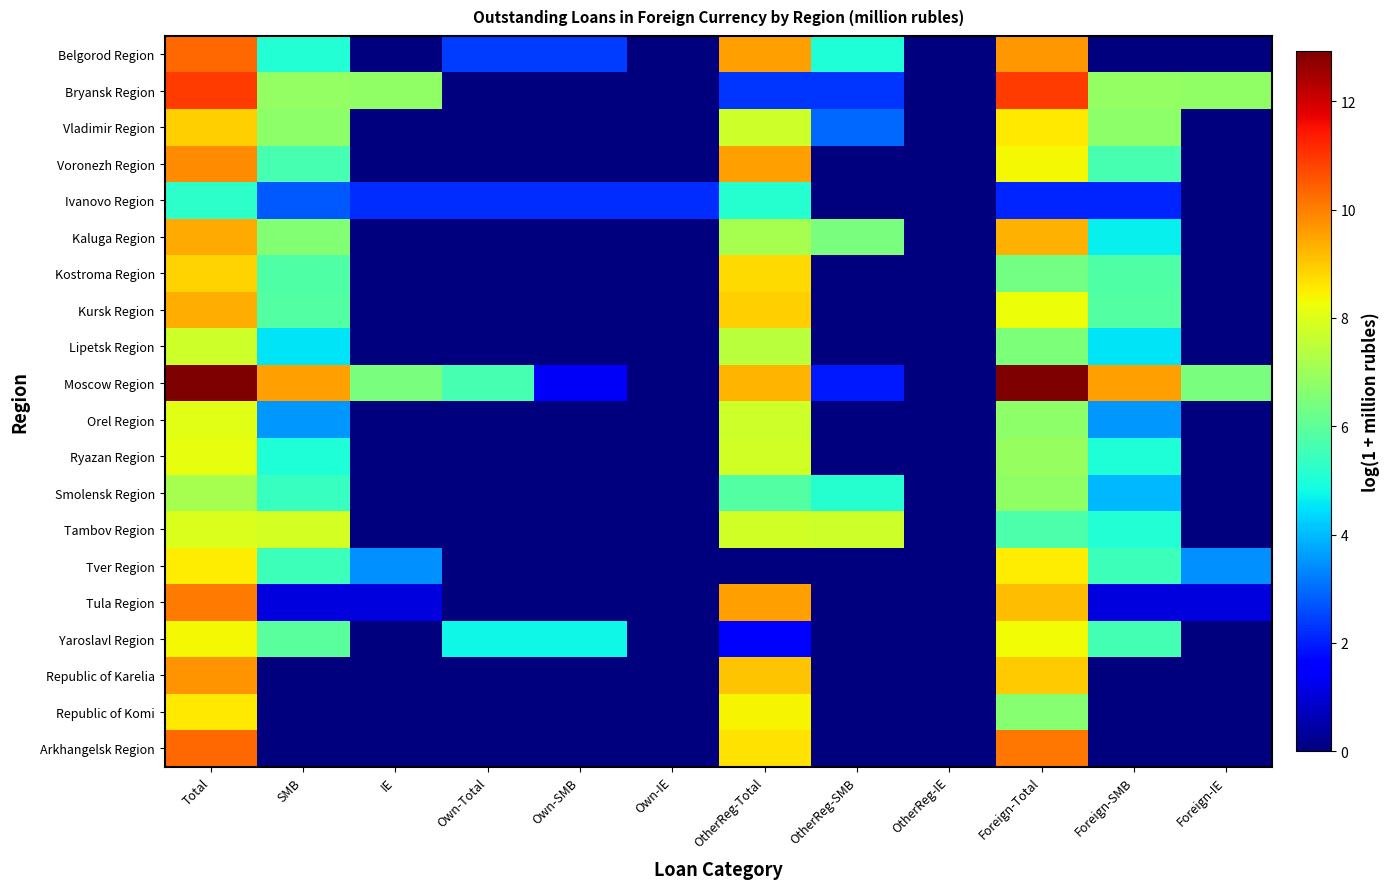

How many series are shown in this chart?

20